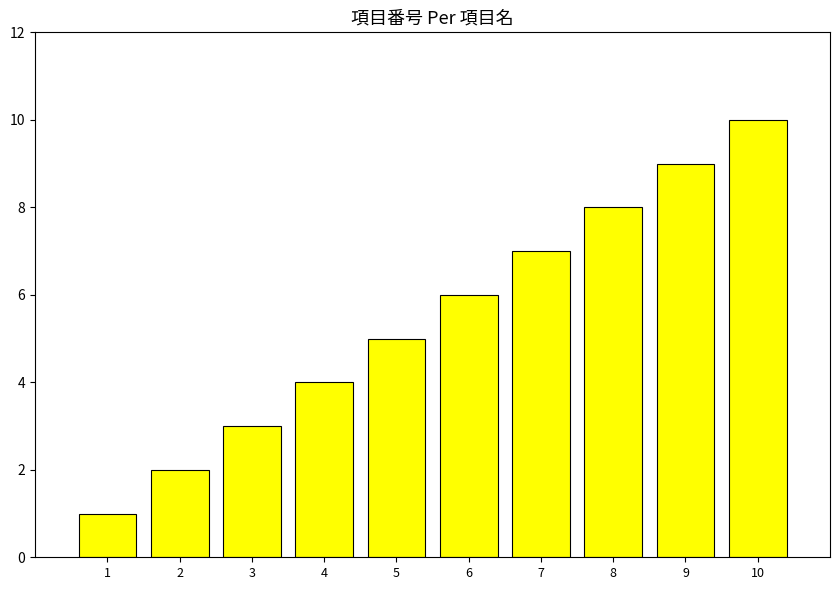

List the labels in order of value, largest first.

10, 9, 8, 7, 6, 5, 4, 3, 2, 1